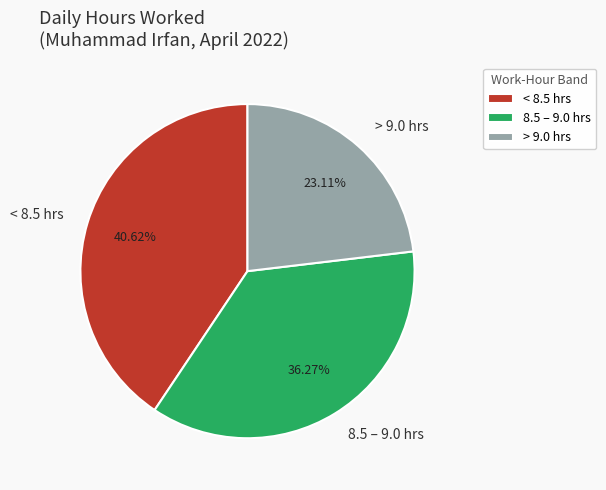

Between > 9.0 hrs and 8.5 – 9.0 hrs, which is larger?

8.5 – 9.0 hrs